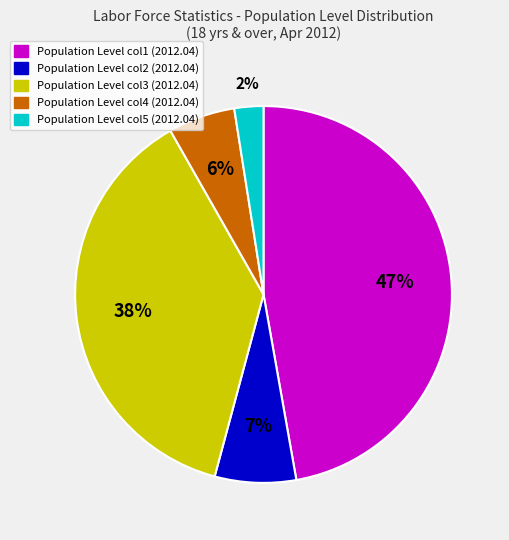

Is there a majority slice in this chart?

No